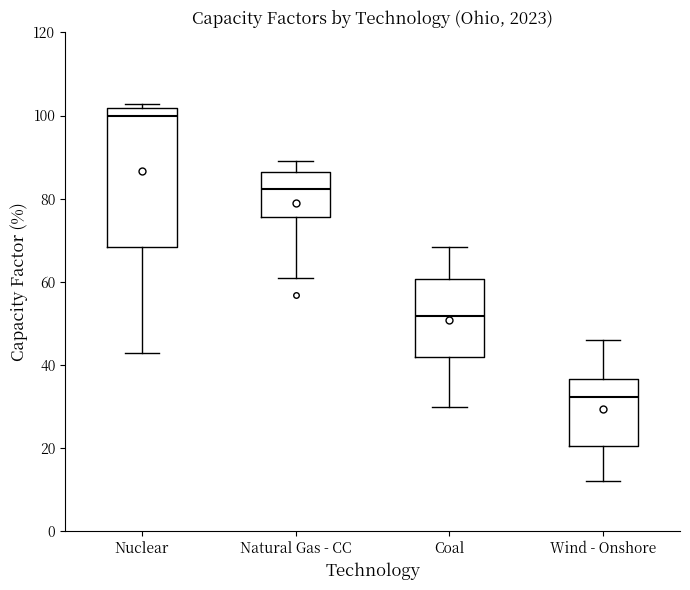

Which box has the lowest median line?

Wind - Onshore